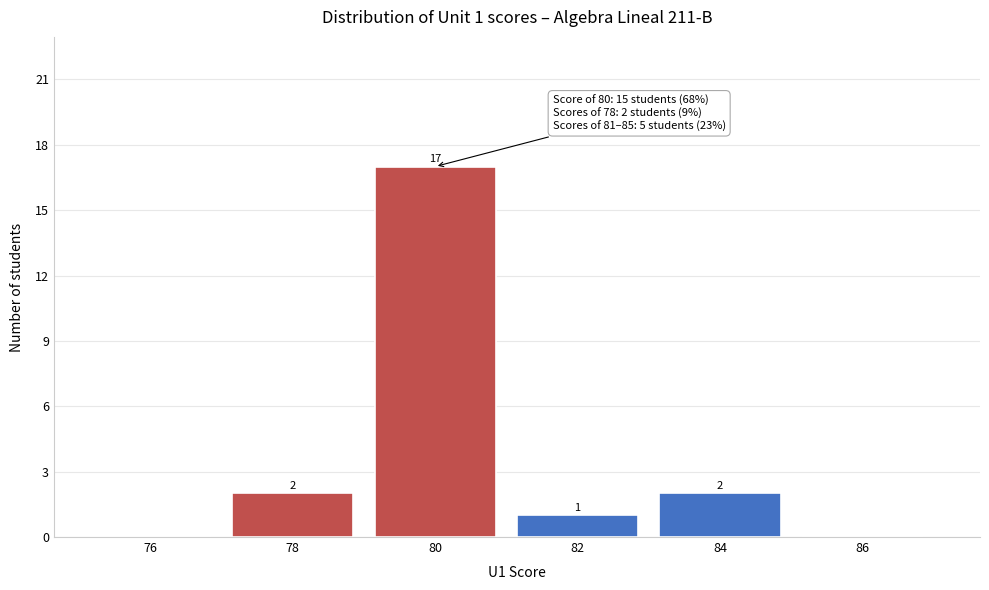

Reading left to right, extract all data points from this chart.

76=0	78=2	80=17	82=1	84=2	86=0